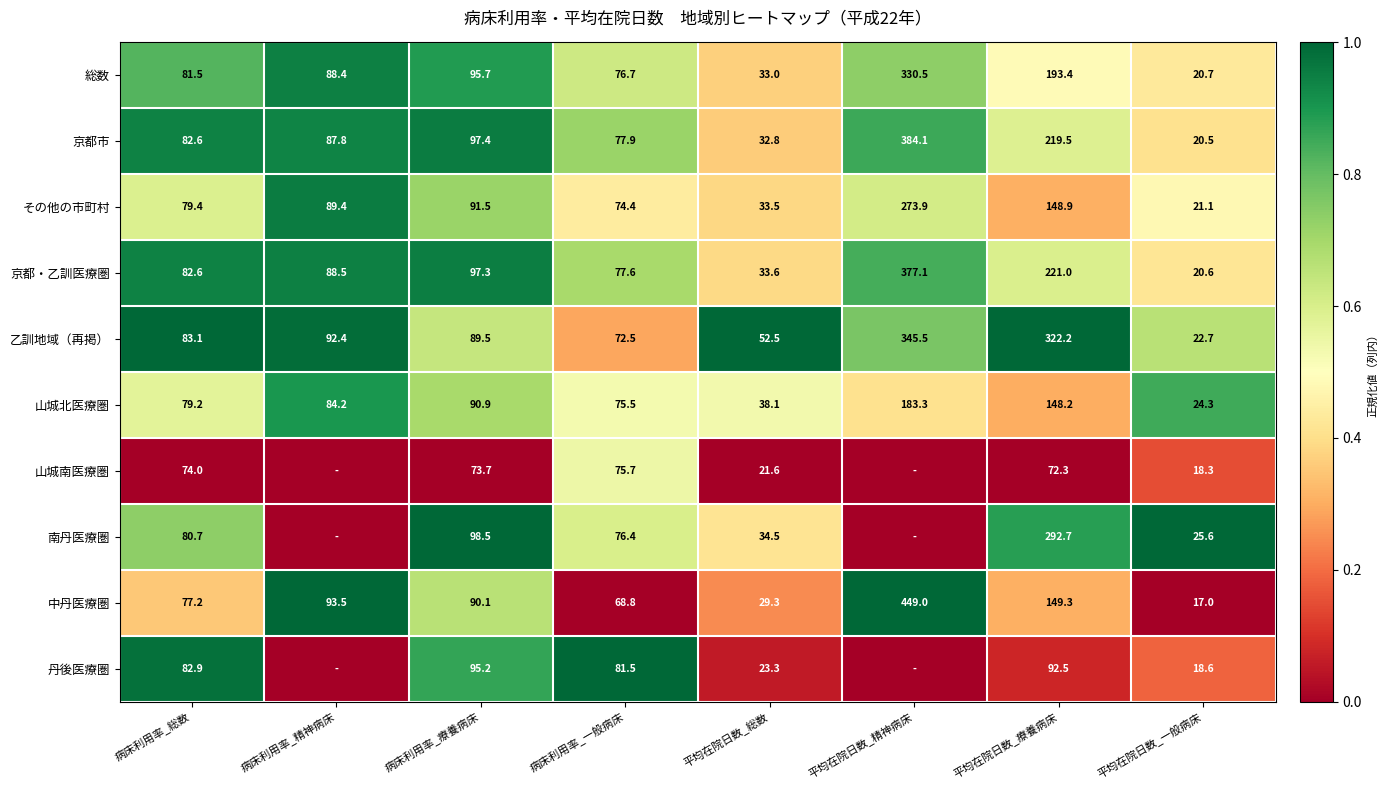

The value of 京都市 at 病床利用率_療養病床 is 24.1. True or false?

False